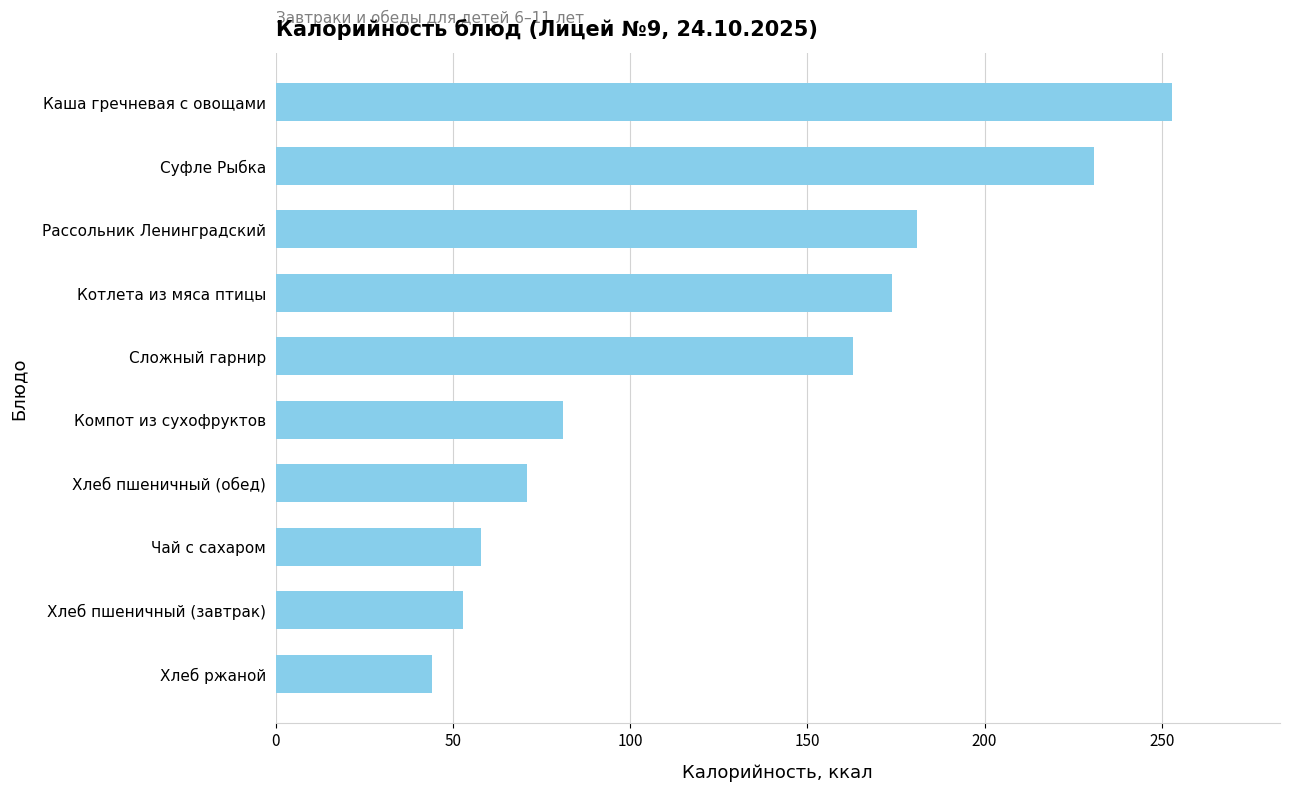

The value at Хлеб пшеничный (обед) is 103. True or false?

False